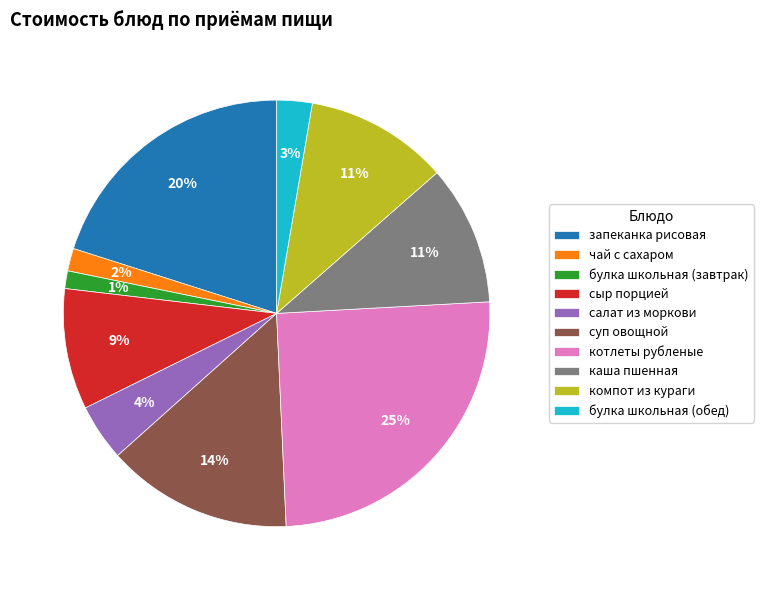

What is the ratio of the value at каша пшенная to the value at компот из кураги?

1.0